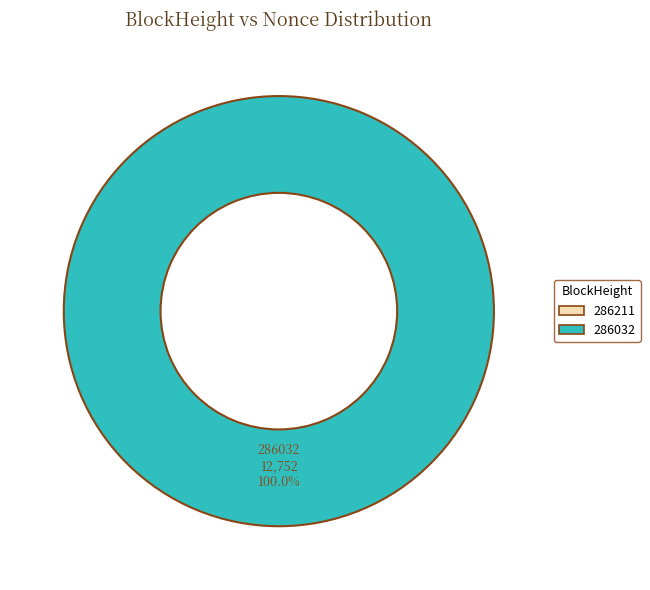

Which slice represents more than half of the pie?

286032